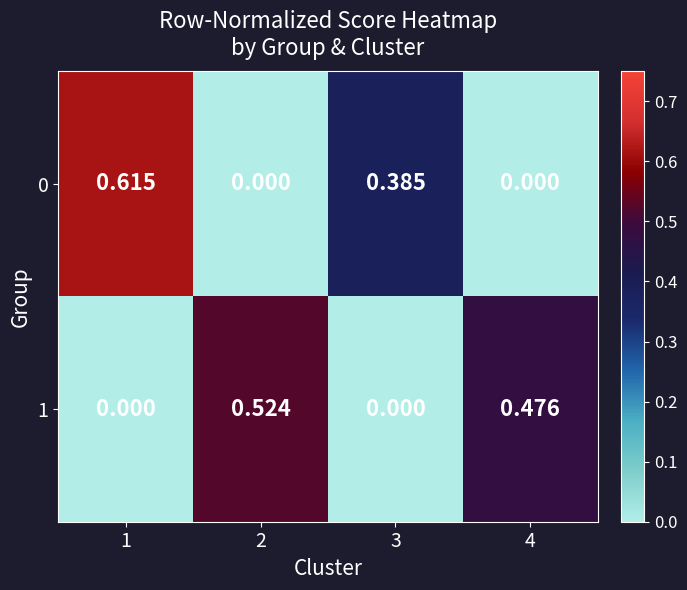

Is the value of 0 at 1 greater than the value of 1 at 2?

Yes